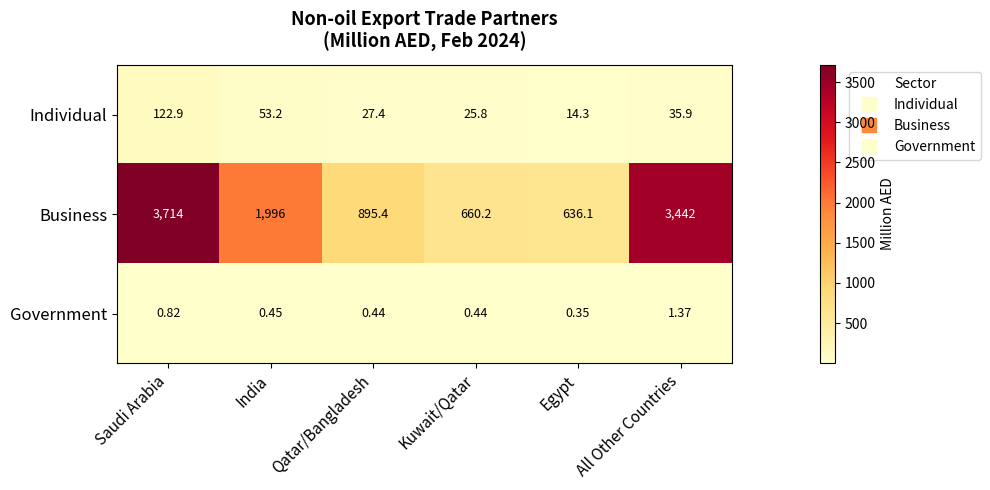

At how many categories does at least one series exceed 782?

4